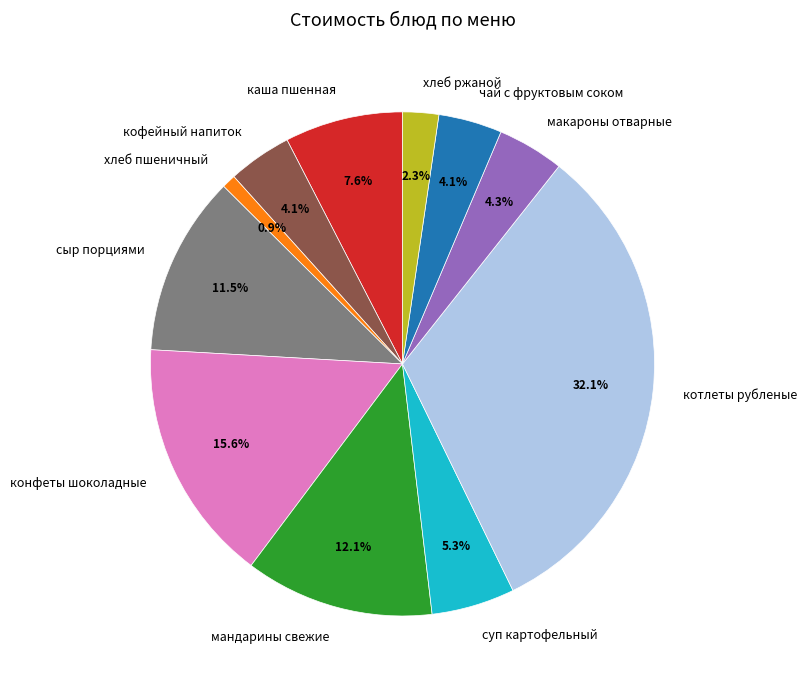

Is the sum of макароны отварные and хлеб ржаной greater than half?

No